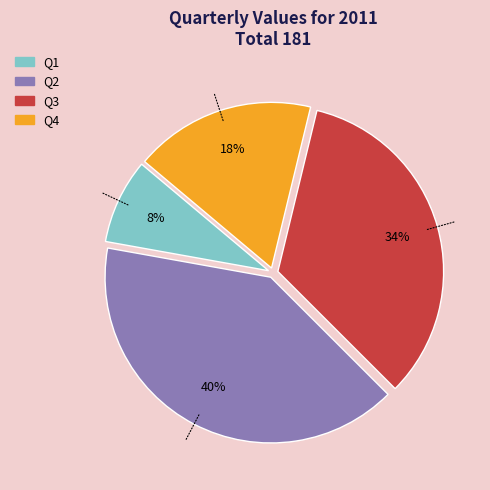

What percentage is the Q3 slice, to the nearest percent?

34%